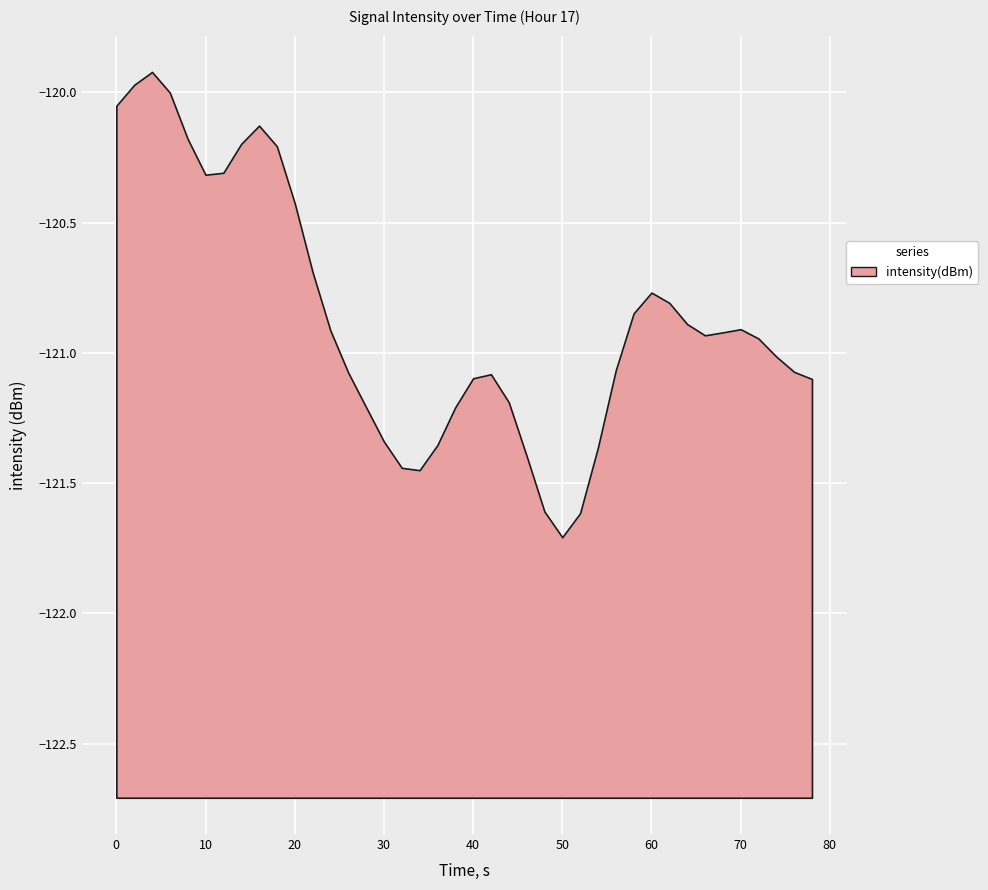

Which category has the lowest value across all series?

50